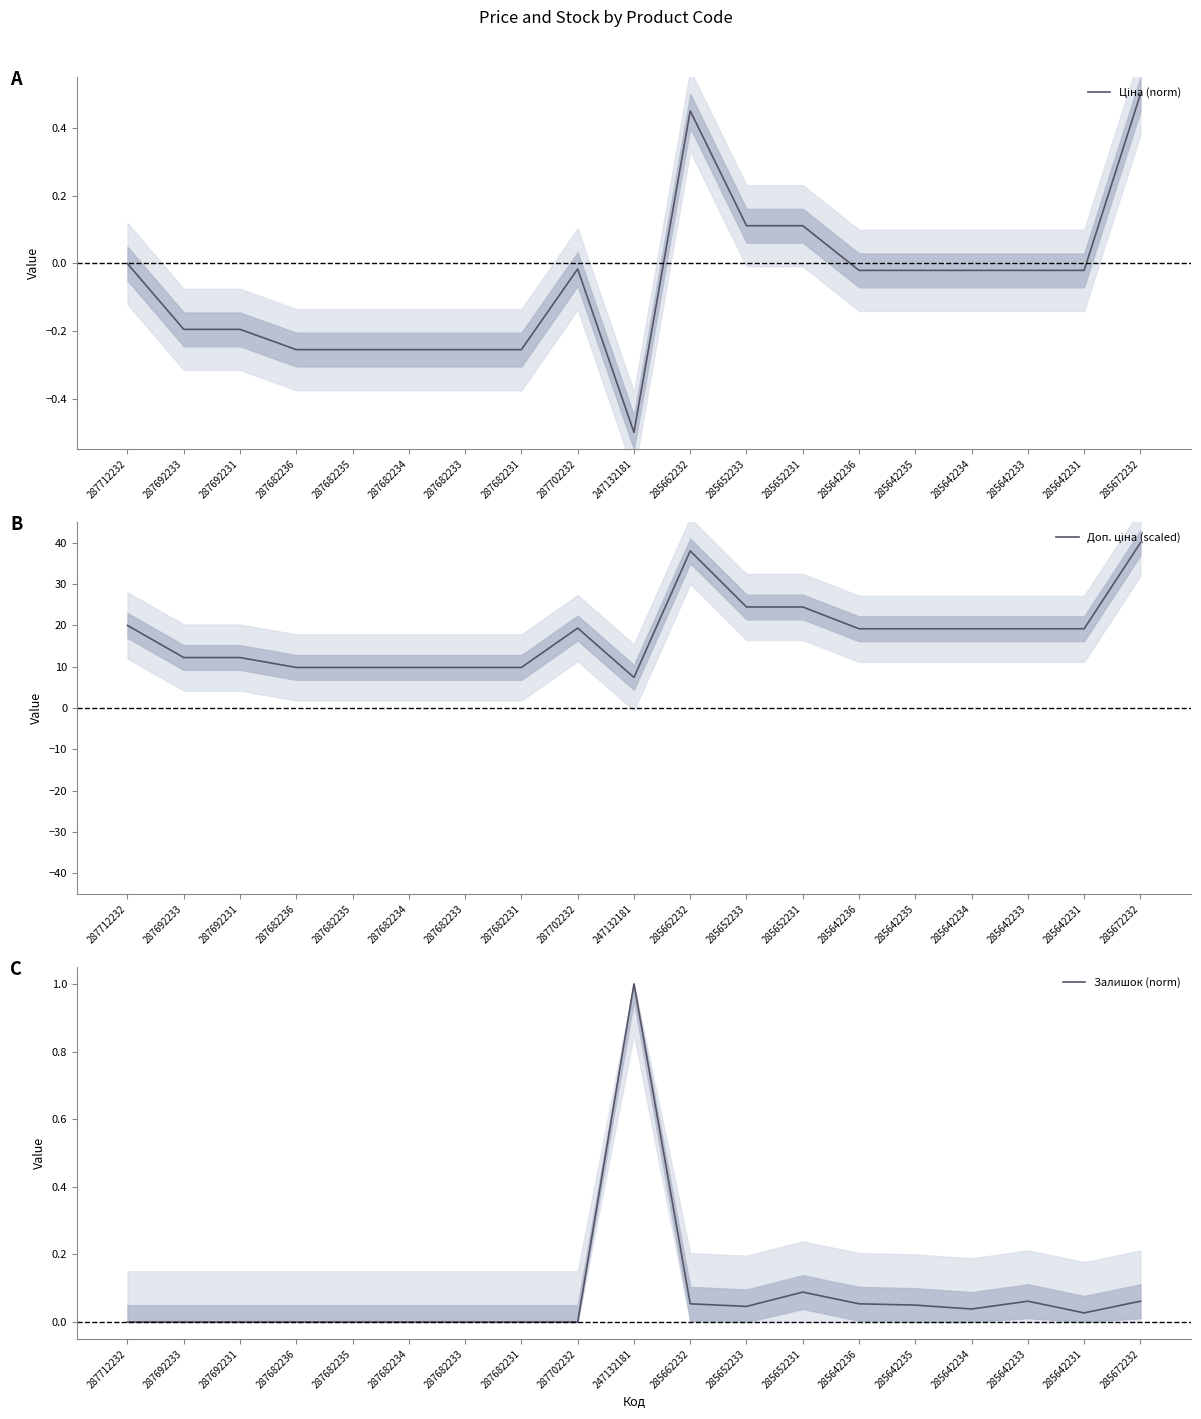

The value of Доп. ціна (scaled) at 287682233 is 9.8. True or false?

True